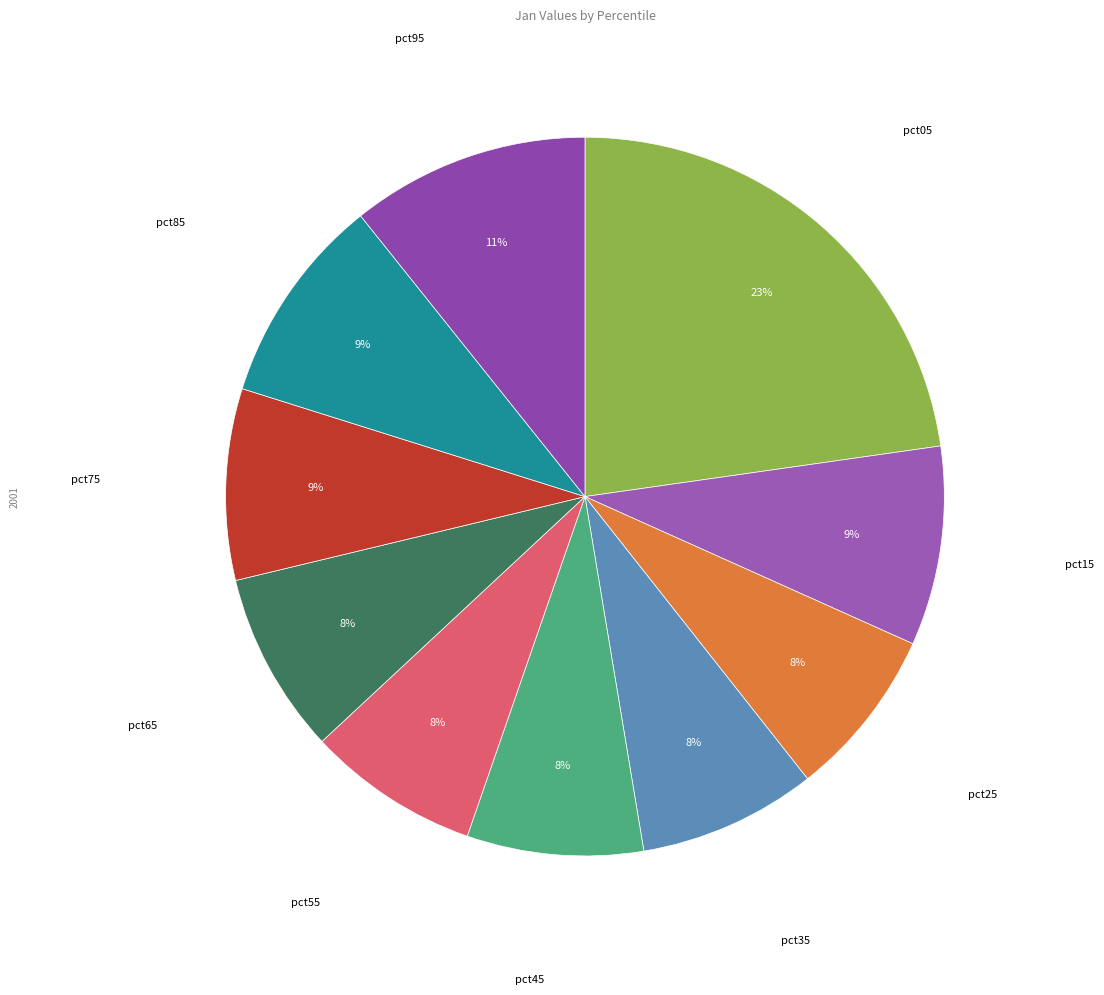

Combined, do pct35 and pct65 account for over 50%?

No